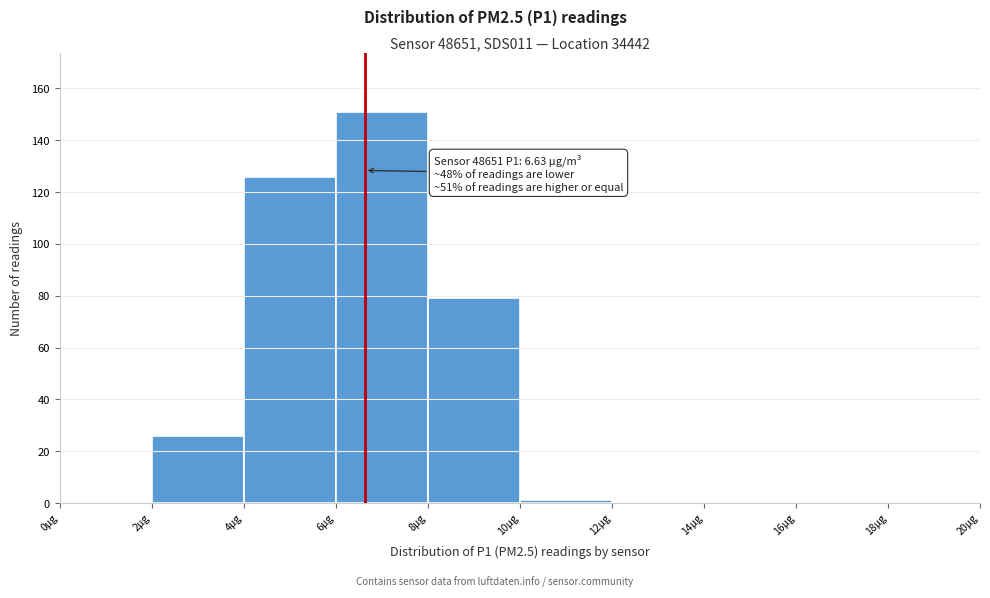

Over which range of the x-axis is the bar tallest?

6 to 8